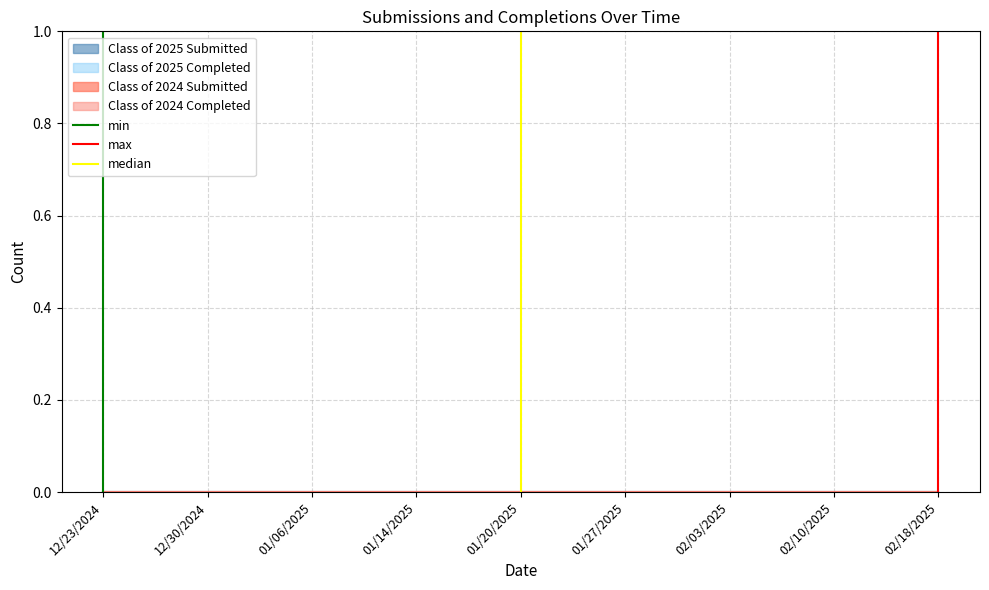

Which label corresponds to the smallest value in the chart?

12/23/2024